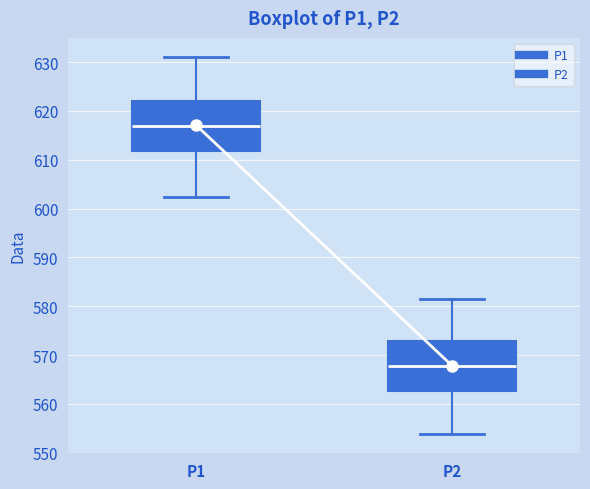

Reading left to right, read every box against the y-axis: the position of its median line, the range the box covers, and the ends of its whiskers. The values are not printed on the chart, so give them approximately, as read against the axis.

P1: median 617, box 612 to 622, whiskers 602 to 631
P2: median 568, box 563 to 573, whiskers 554 to 582